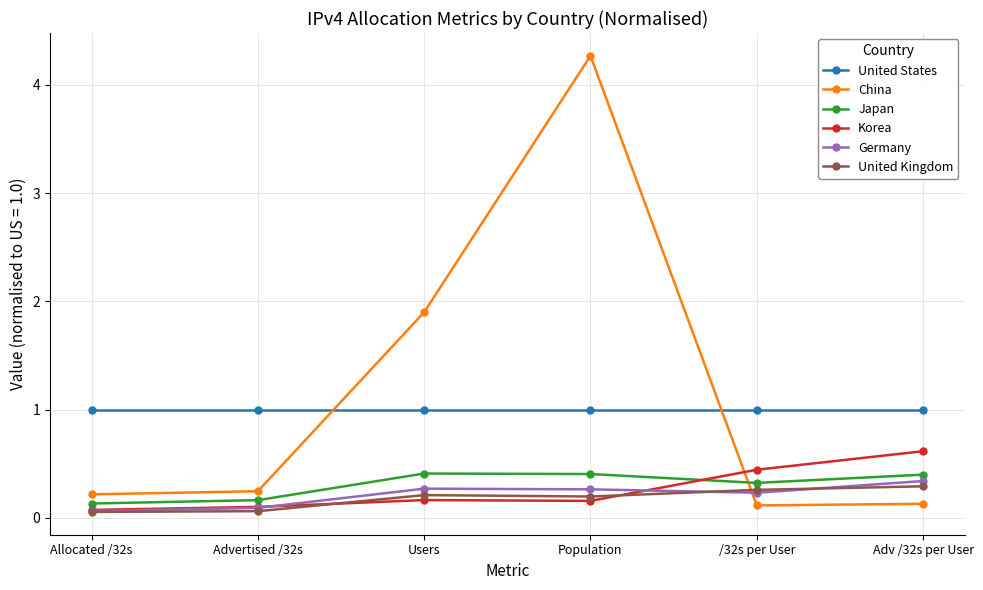

What is the label of the 4th point from the right?

Users